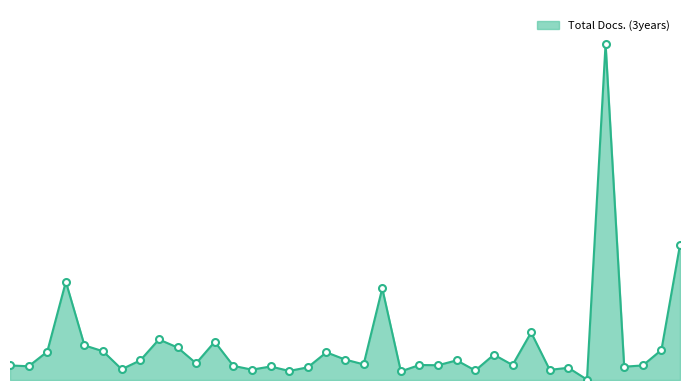

List the labels in order of value, largest first.

33, 37, 4, 21, 29, 9, 12, 5, 10, 36, 6, 3, 18, 27, 19, 8, 25, 11, 20, 23, 28, 24, 1, 35, 13, 2, 15, 34, 17, 31, 7, 14, 30, 26, 16, 22, 32